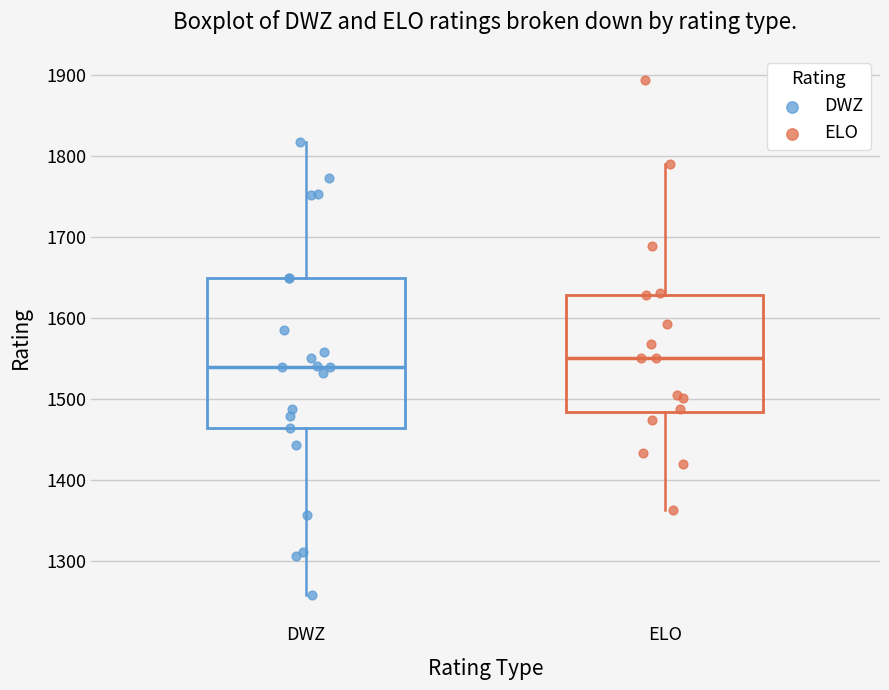

Which box's median line is the highest?

ELO